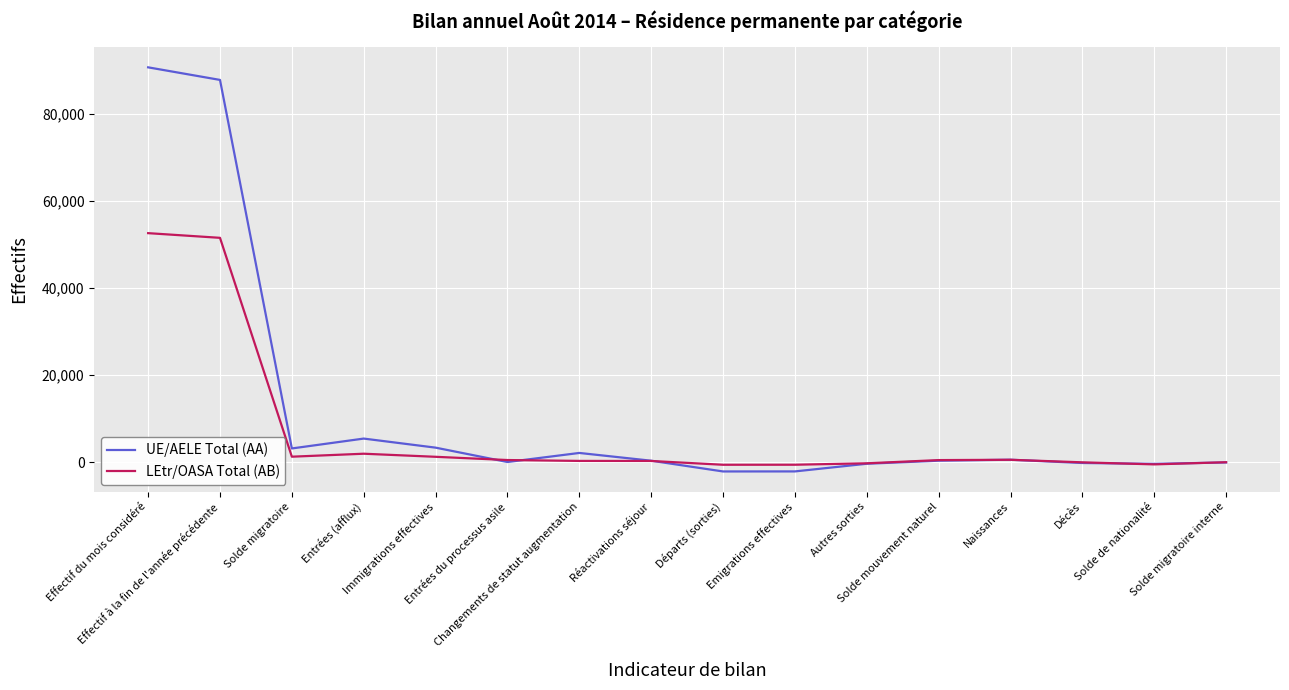

What are all the series names shown in the legend?

UE/AELE Total (AA), LEtr/OASA Total (AB)